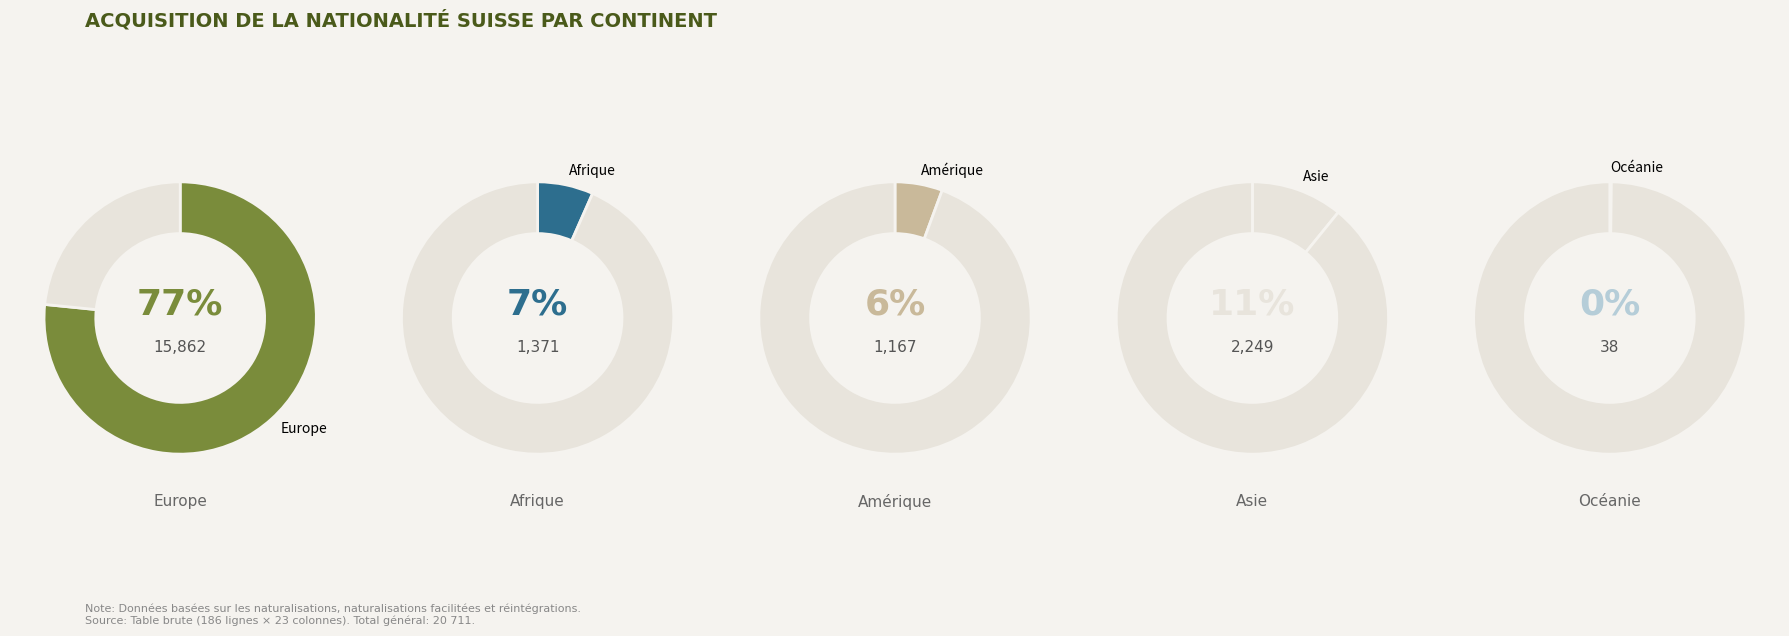

To the nearest percent, what is the combined percentage of Europe and Amérique?

82%